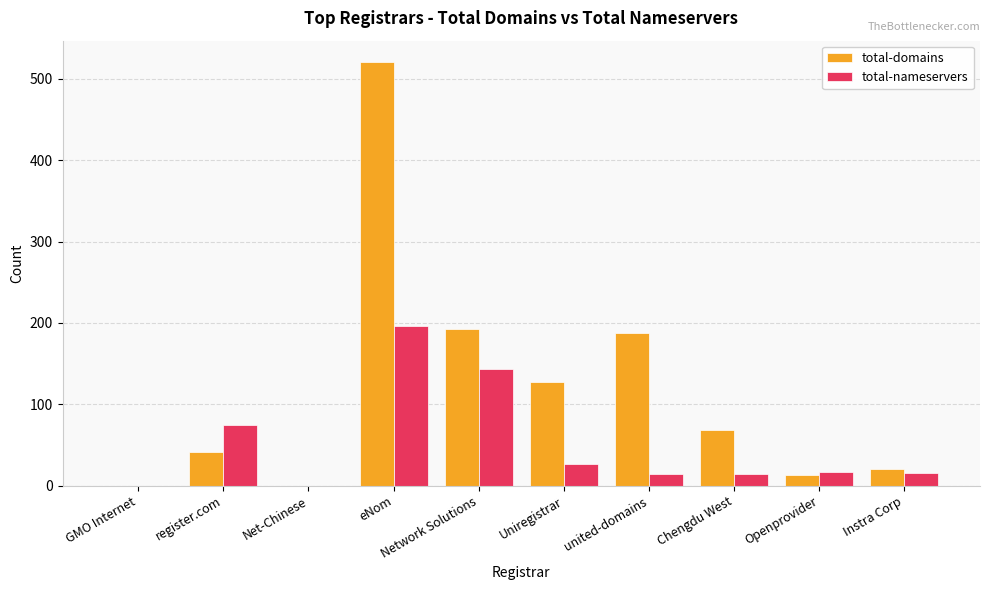

The total-domains series shows 315 at united-domains. True or false?

False